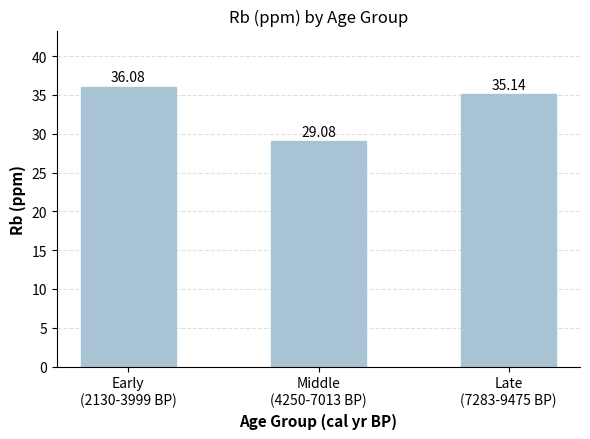

Rank the categories by value from lowest to highest.

Middle
(4250-7013 BP), Late
(7283-9475 BP), Early
(2130-3999 BP)